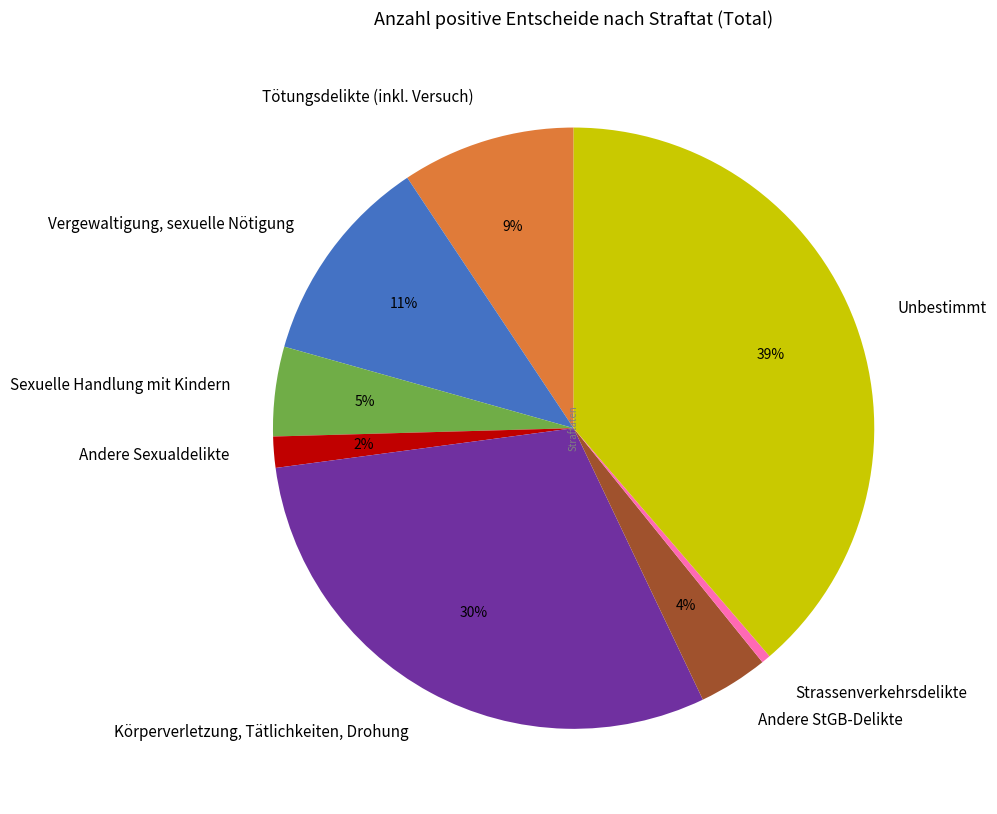

Is Körperverletzung, Tätlichkeiten, Drohung the majority of the pie?

No